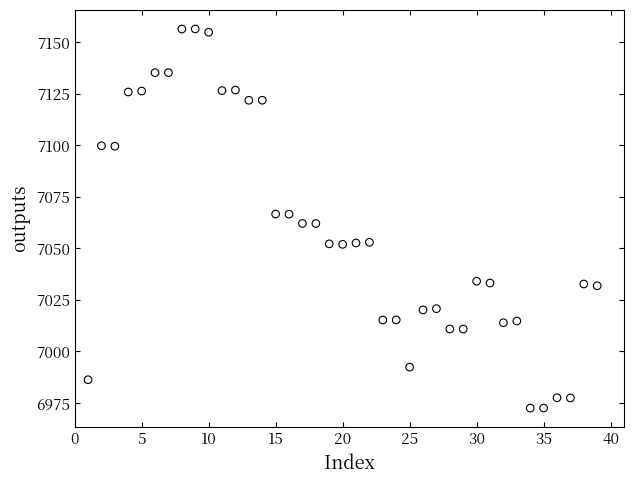

What is the range of Y values (max minus min)?

184.0